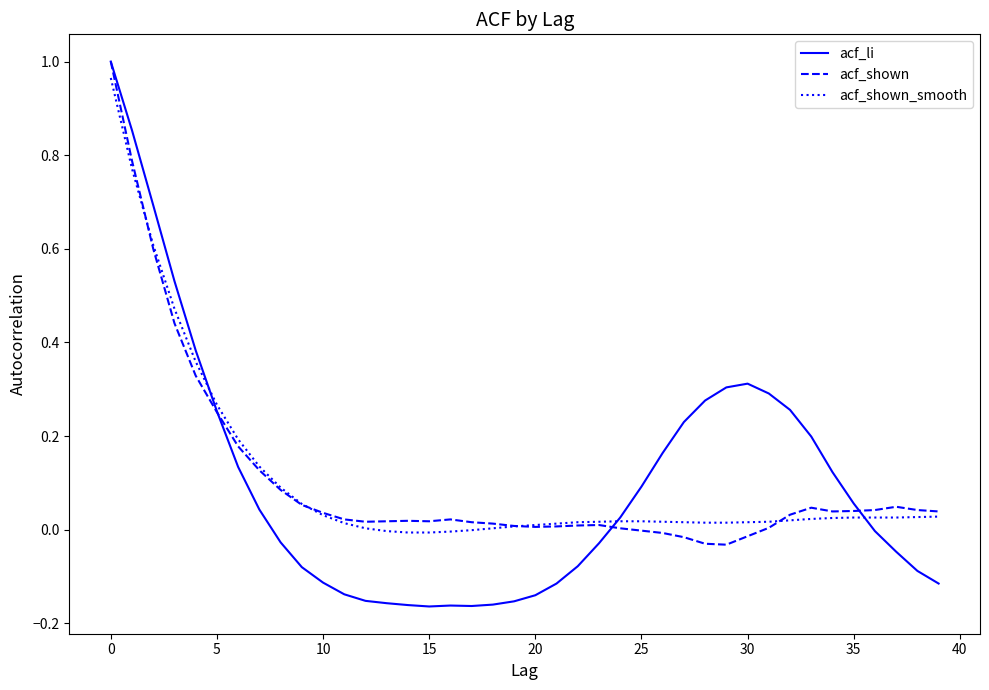

Which series has the widest spread of values?

acf_li